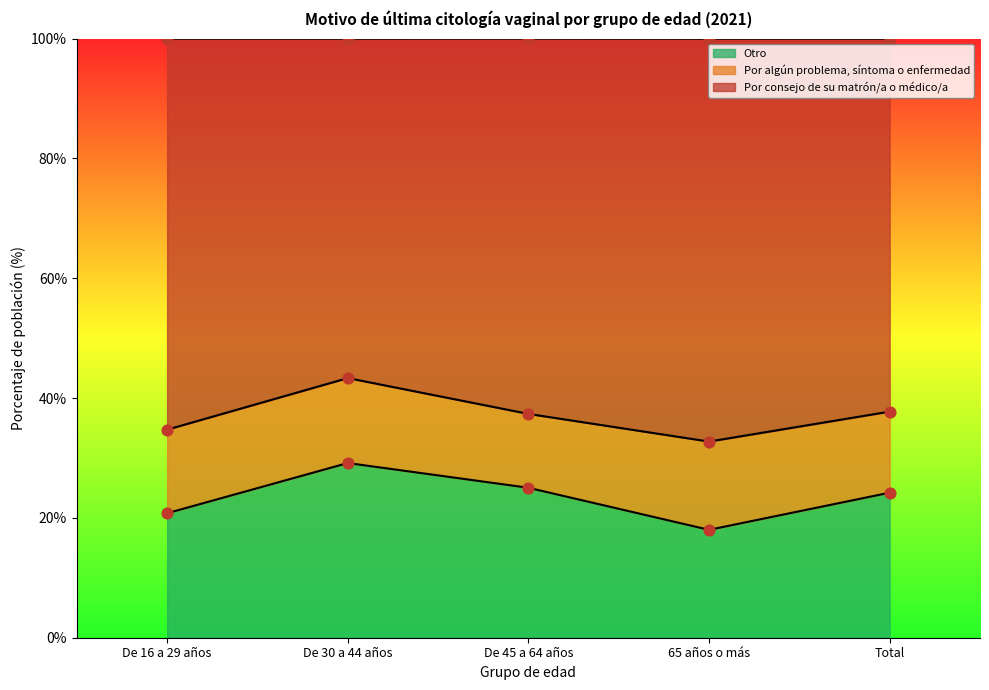

Which series has the largest total across all categories?

Por consejo de su matrón/a o médico/a